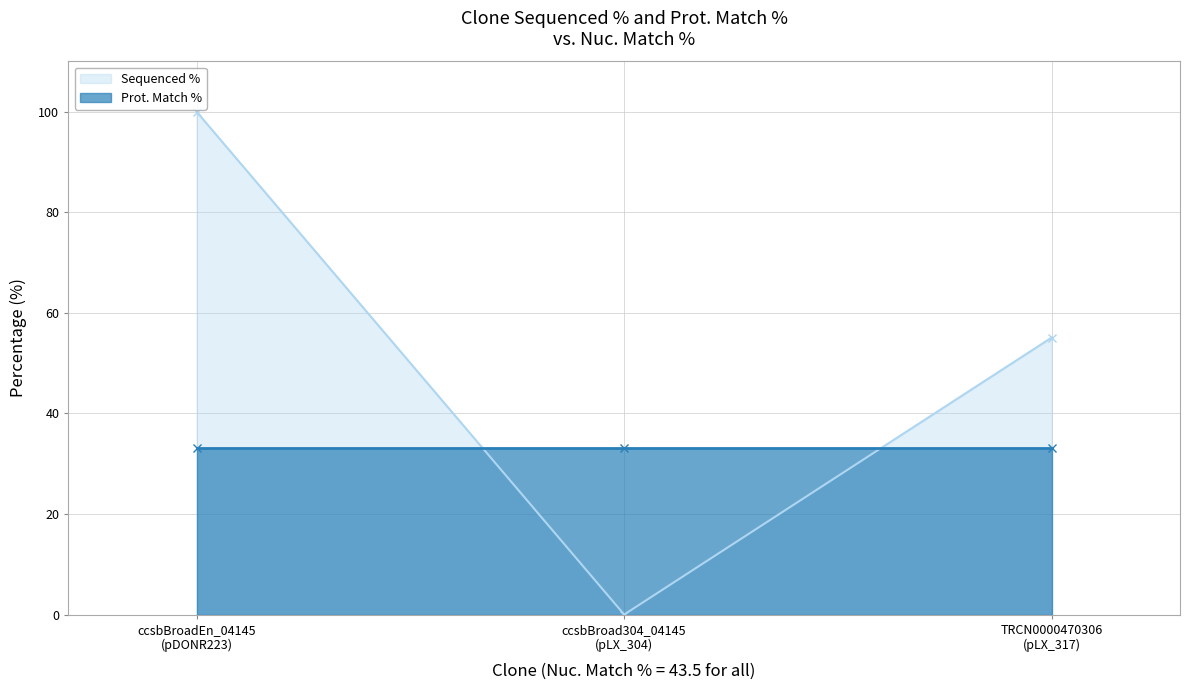

How many values are above zero?

2